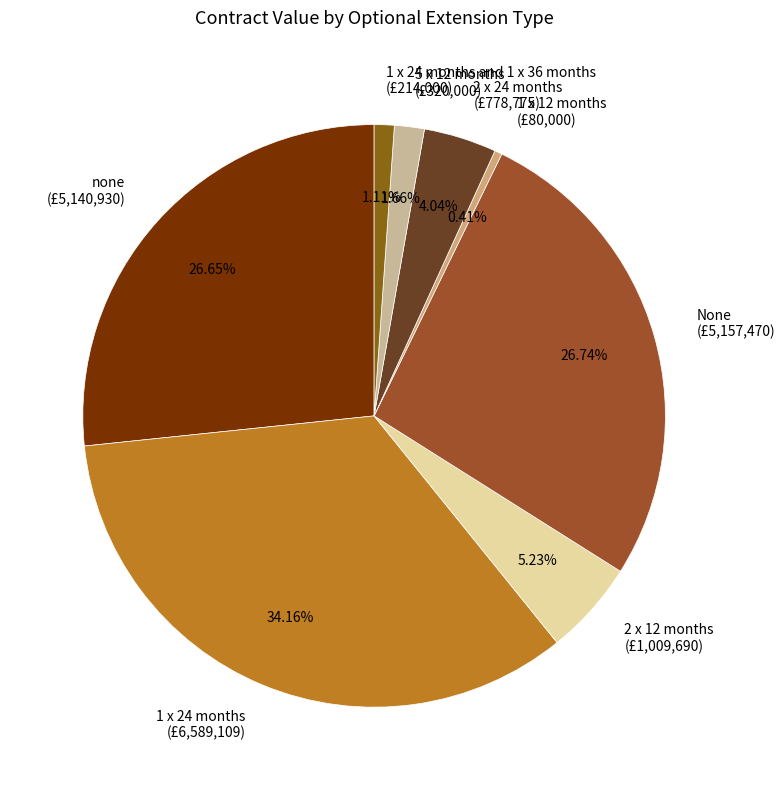

How many slices are in this pie chart?

8